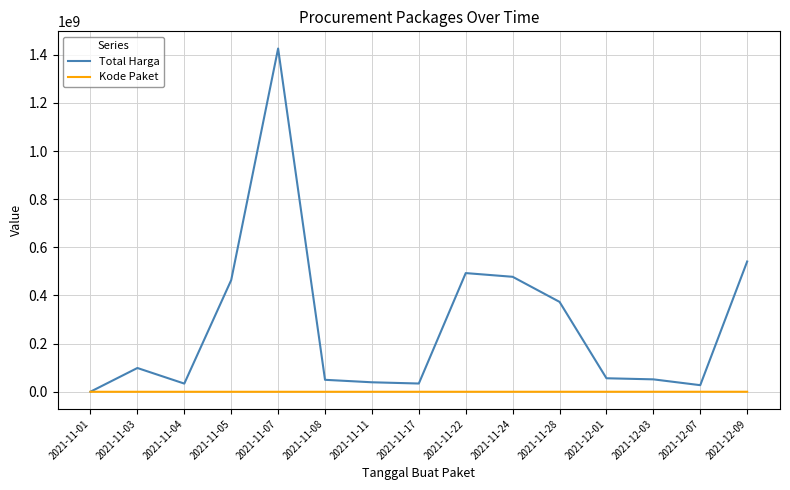

What is the maximum value for Kode Paket?

139817